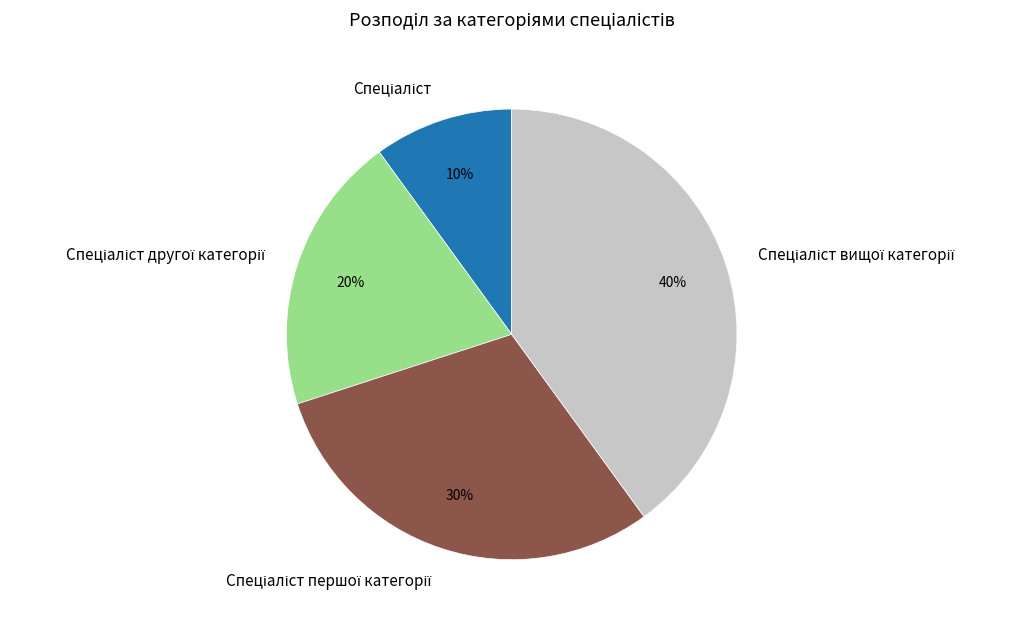

Is there any slice that represents more than half of the pie?

No